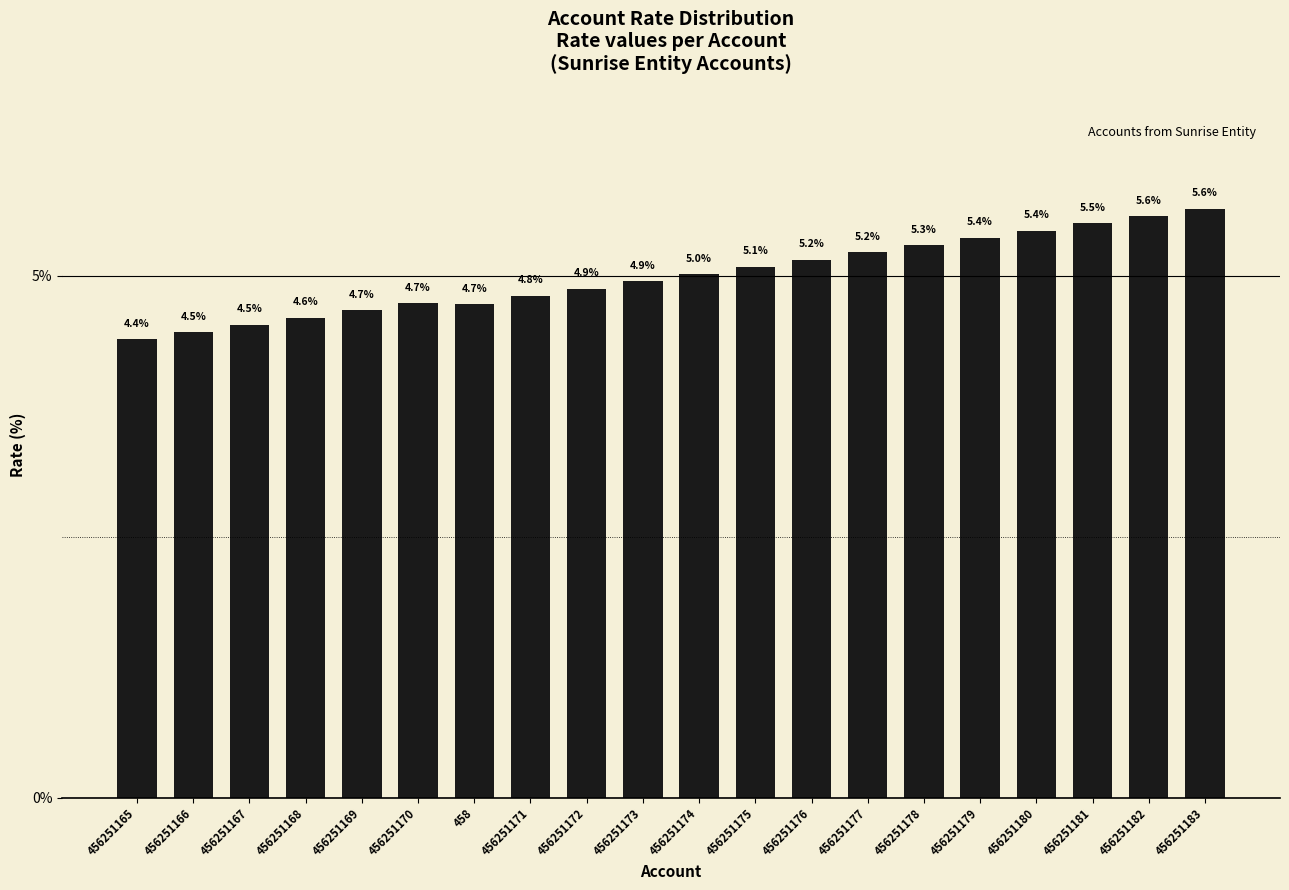

What is the value of the 12th bar from the left?

5.1